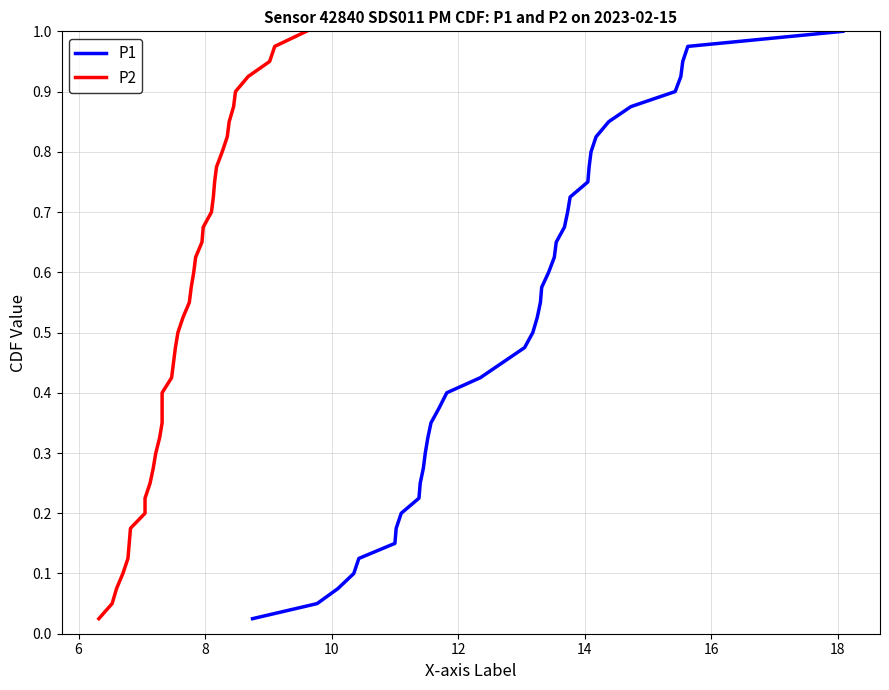

Does the chart have visible grid lines?

Yes